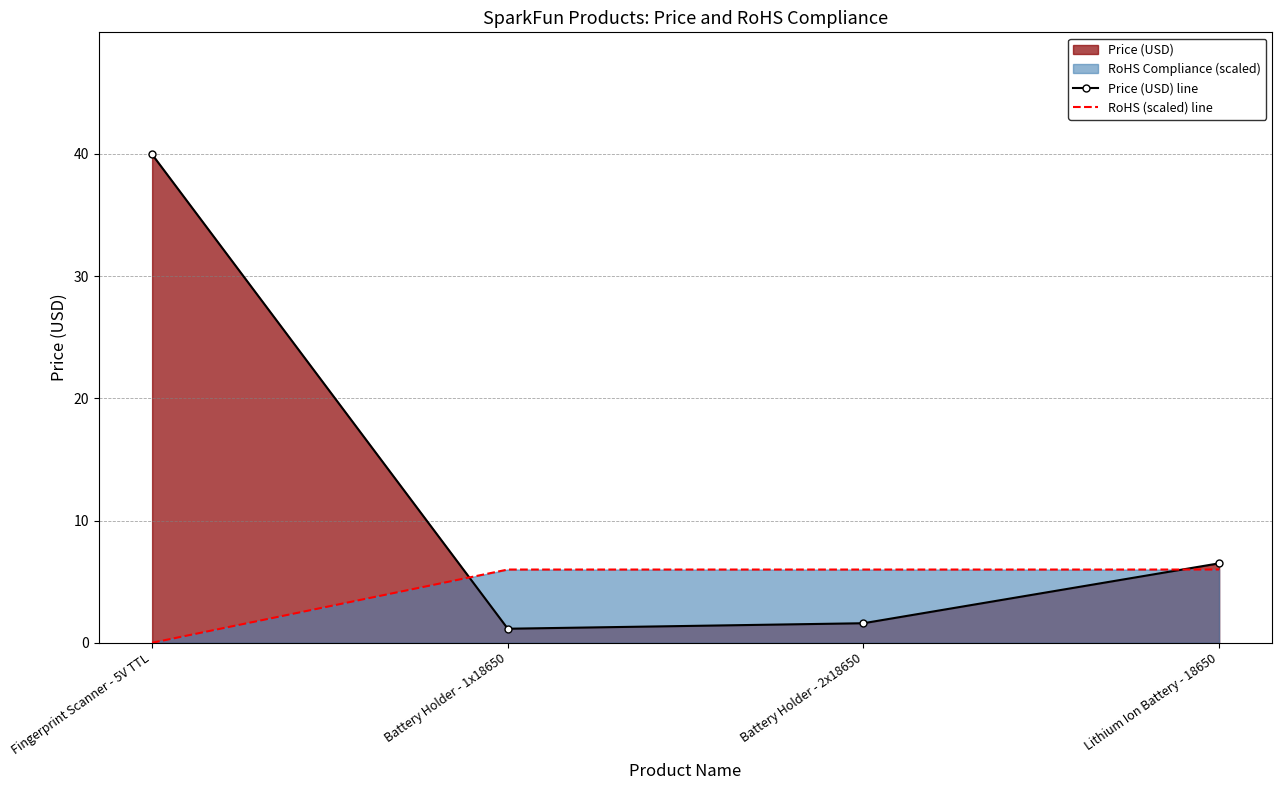

What is the difference between the maximum and minimum values in the Price (USD) line series?

38.8